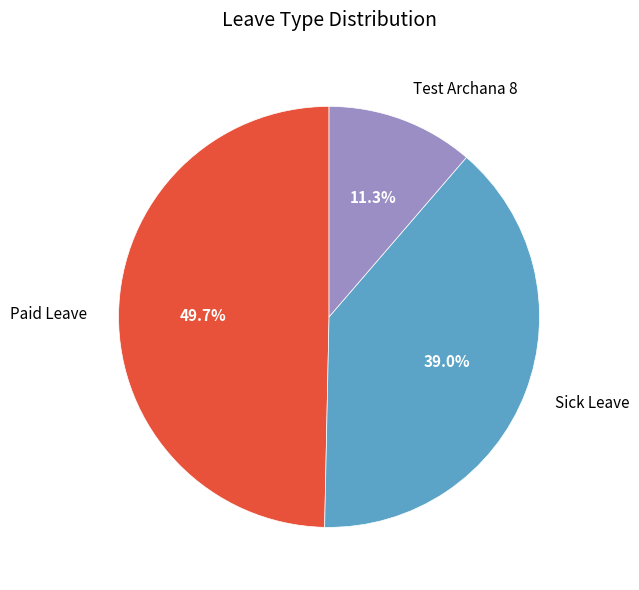

Does Sick Leave represent more than half of the total?

No